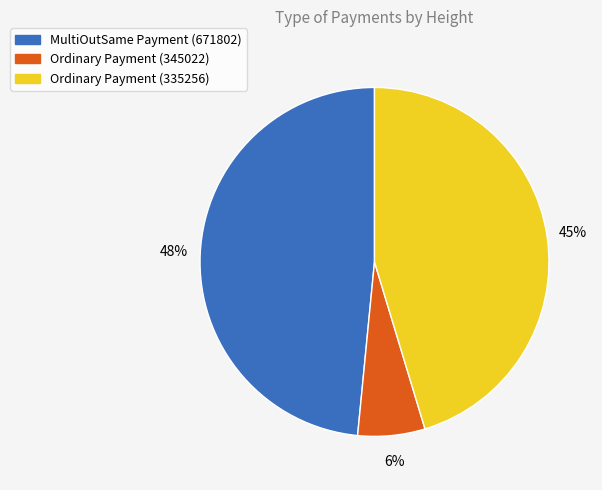

How many slices are in this pie chart?

3